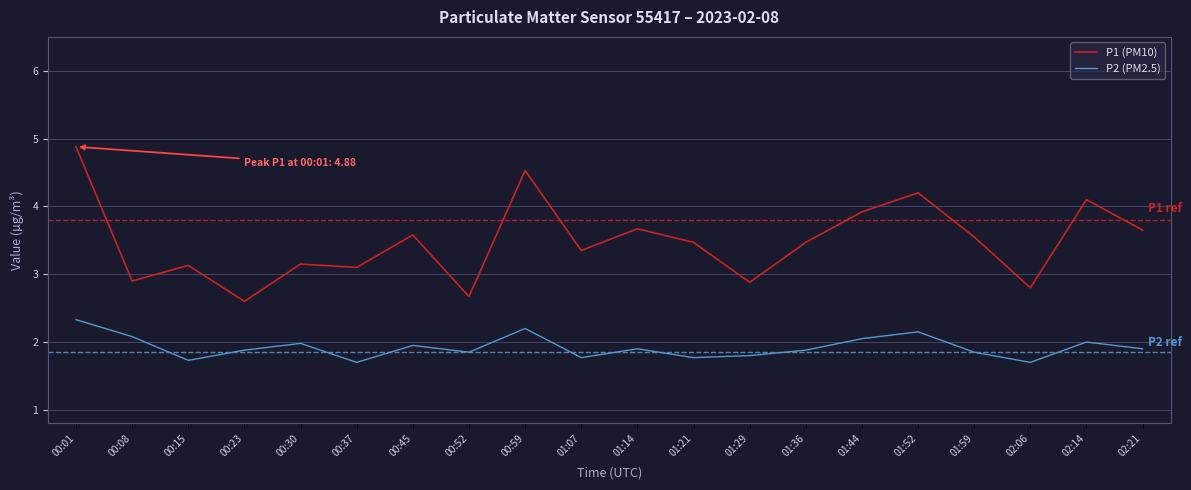

How many lines are shown in the chart?

2